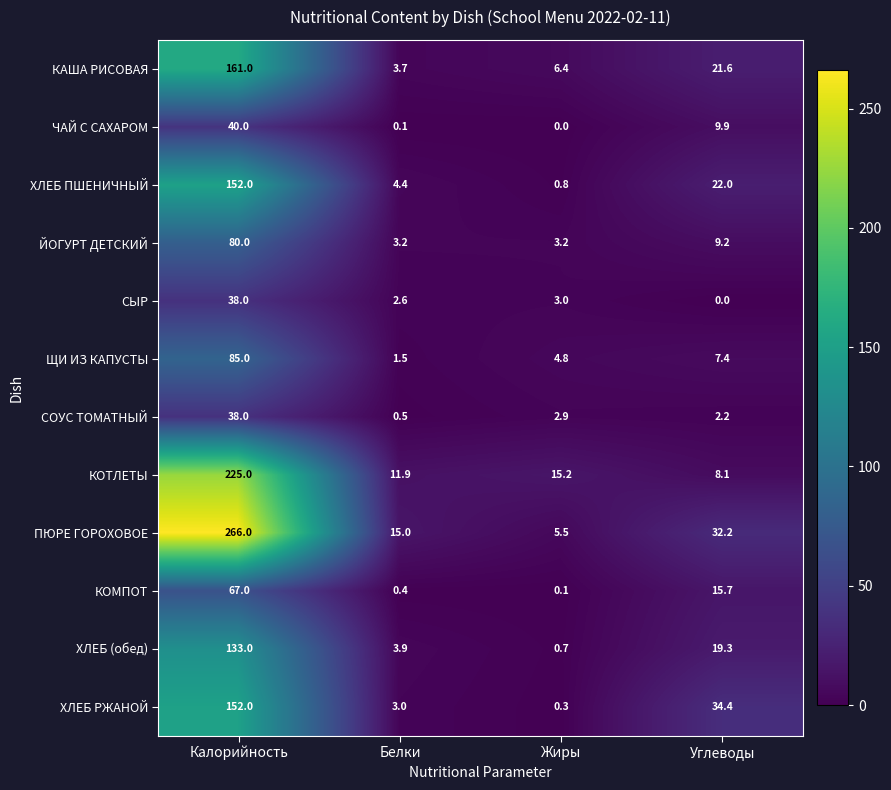

What is the sum of all ПЮРЕ ГОРОХОВОЕ values?

318.7